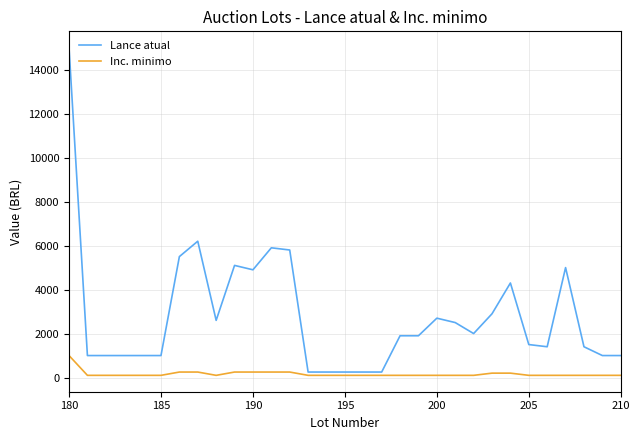

What is the maximum value for Lance atual?

15000